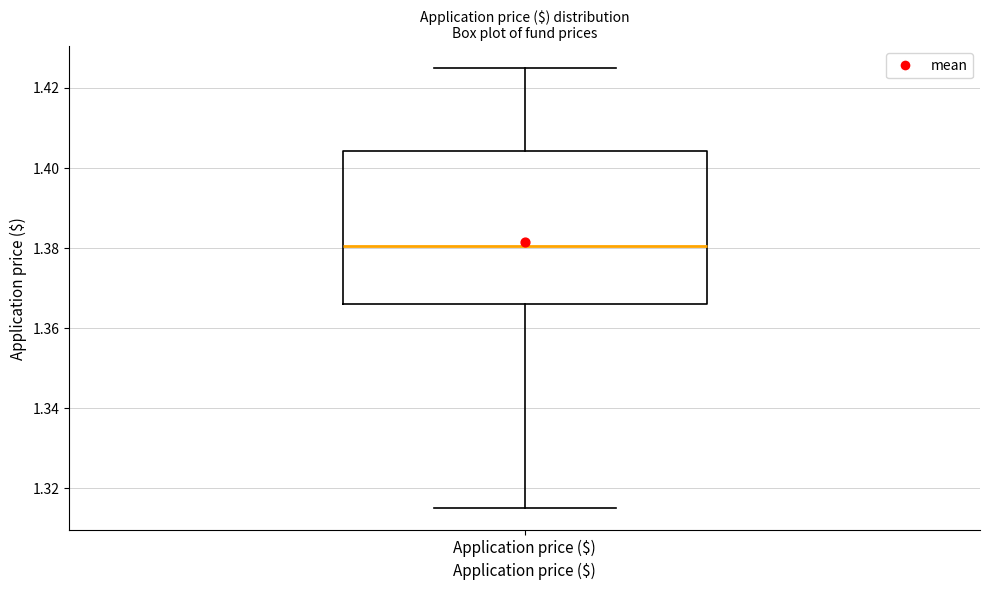

Transcribe this box plot: give where the median line is, the range the box spans, and where the two whiskers end, as read against the y-axis. The values are not printed on the chart, so give them approximately, as read against the axis.

median 1.380, box 1.366 to 1.404, whiskers 1.316 to 1.424